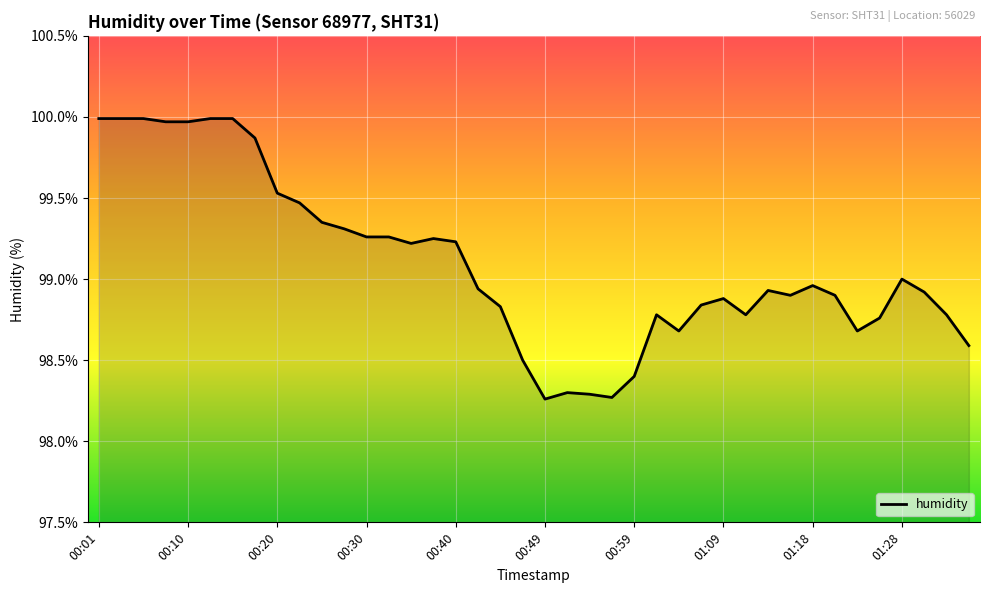

What is the difference between the maximum and minimum values?

1.7